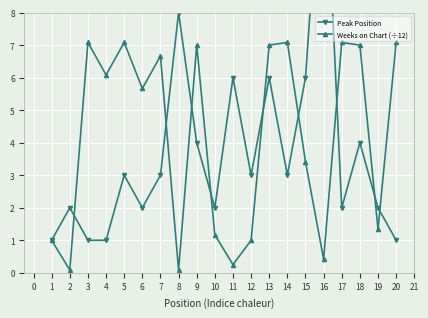

Which series has the widest spread of values?

Peak Position